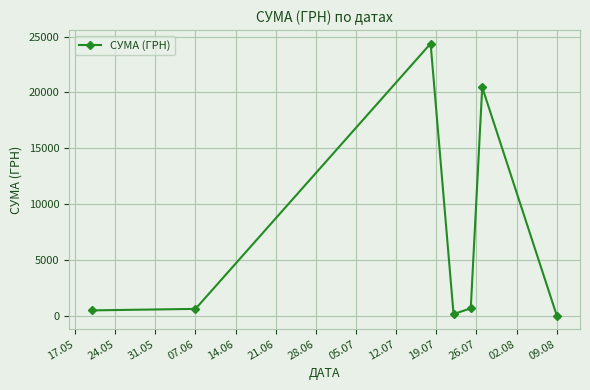

What is the greatest value displayed?

24369.0